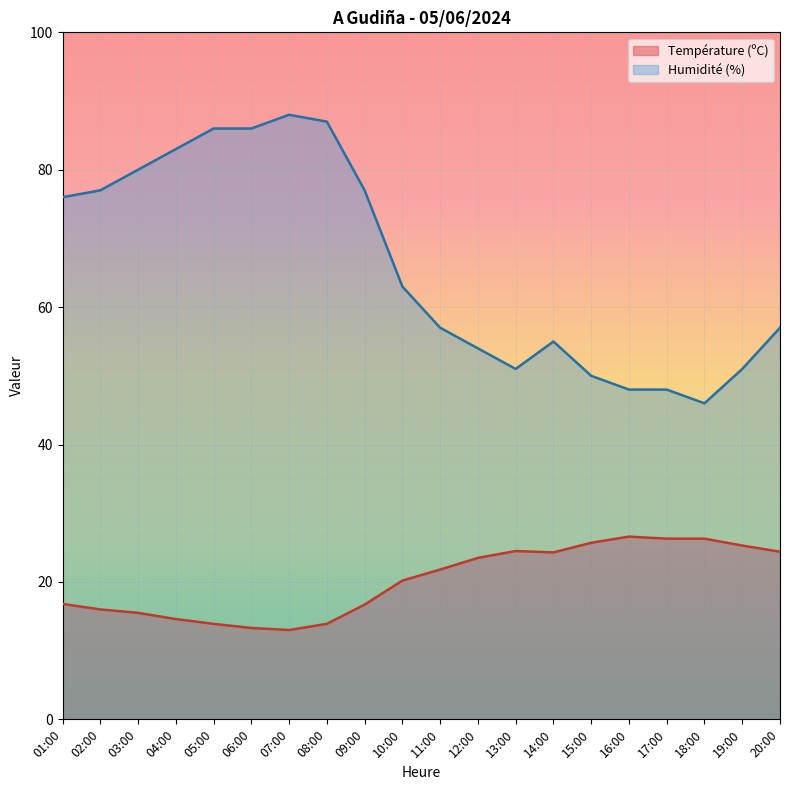

True or false: Humidité (%) and Température (ºC) intersect in this chart.

False